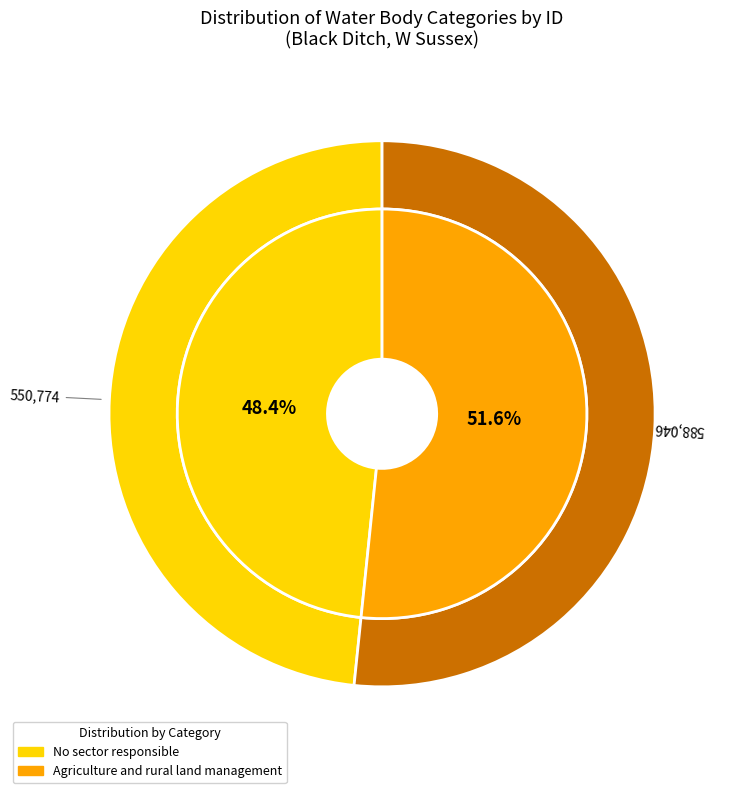

What is the change in value from No sector responsible to Agriculture and rural land management?

+37272